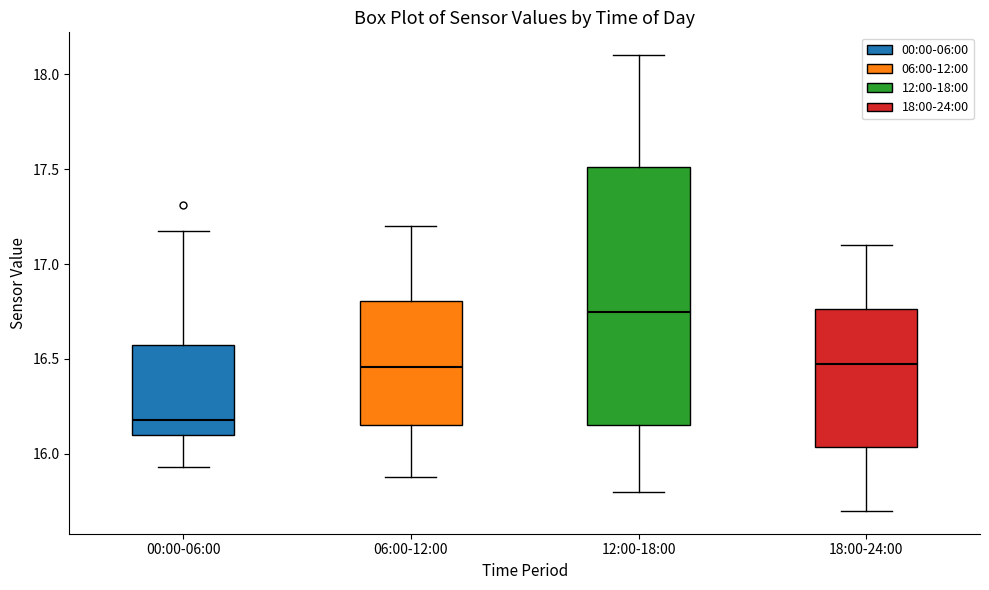

Comparing the boxes themselves (not the whiskers), which one is the tallest?

12:00-18:00